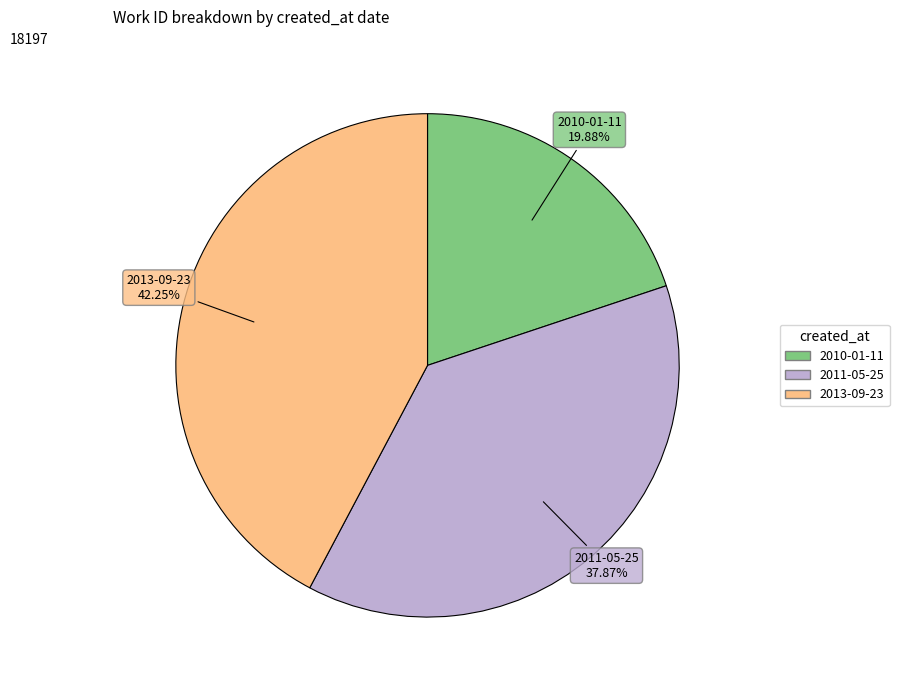

To the nearest percent, what portion does 2011-05-25 represent?

38%